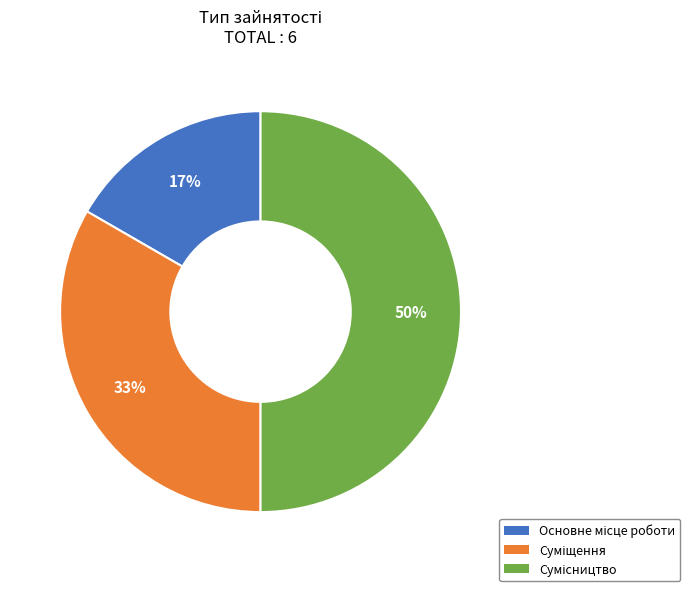

To the nearest percent, what is the average slice percentage?

33%